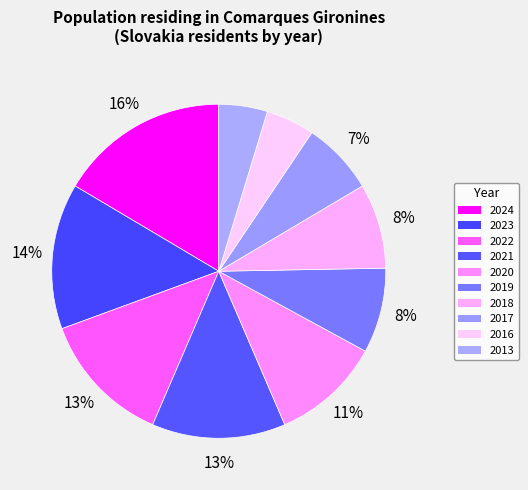

To the nearest percent, what portion does 2017 represent?

7%